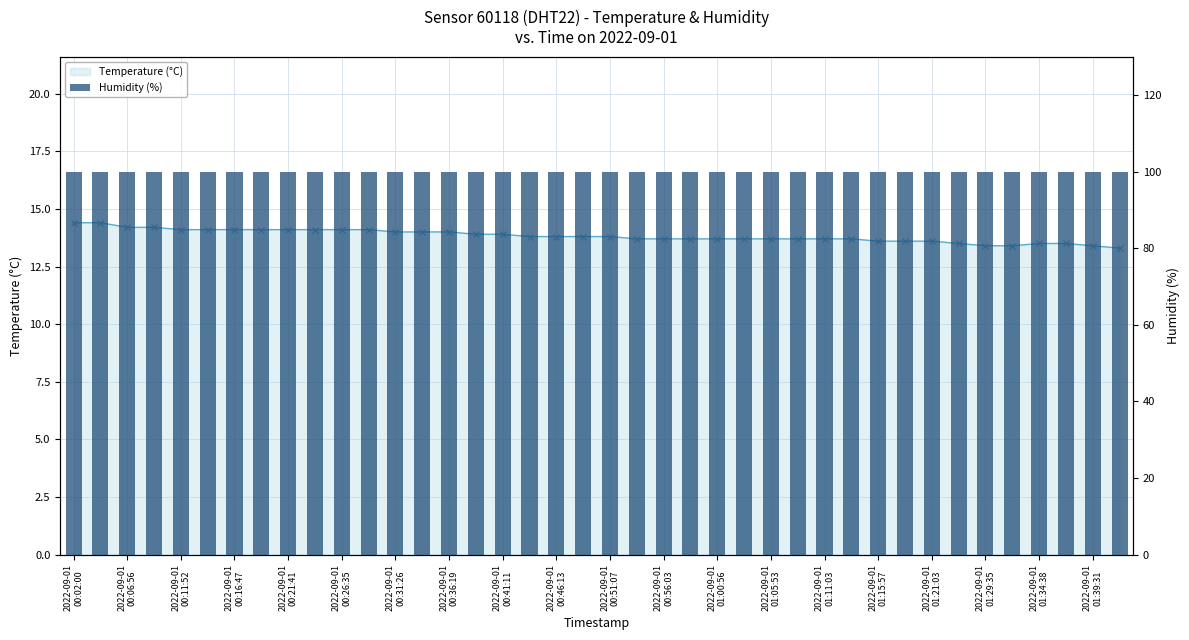

Is it true that Humidity (%) equals 99.9 at 31?

True